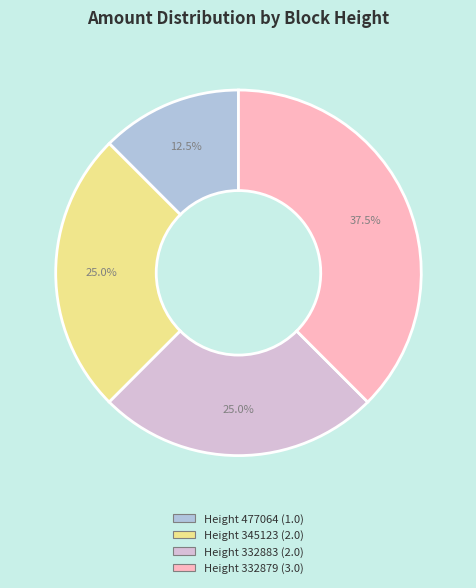

How many segments does this pie chart have?

4